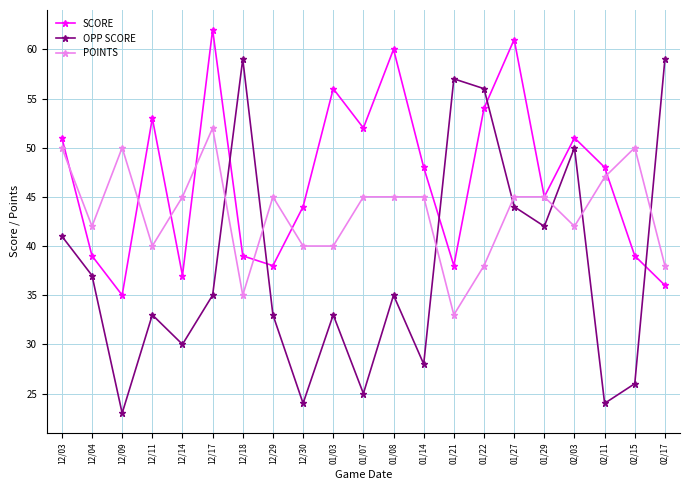

Is this an area chart (filled region under the line)?

No